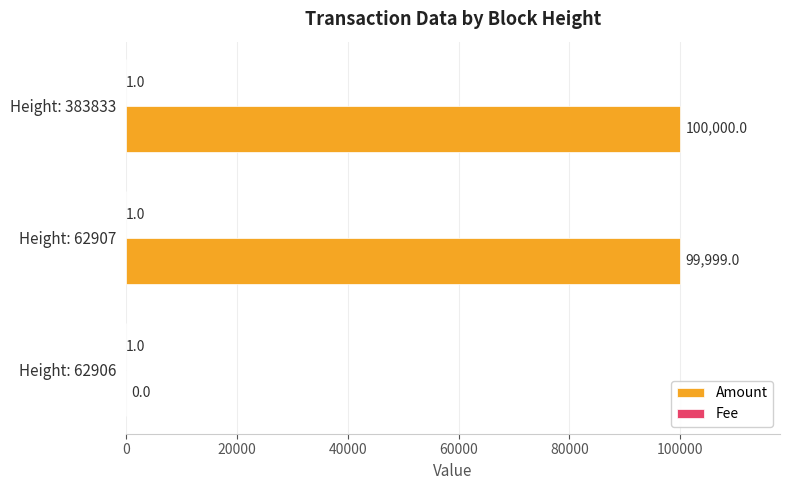

What is the sum of the Amount values at Height: 62906 and Height: 383833?

100000